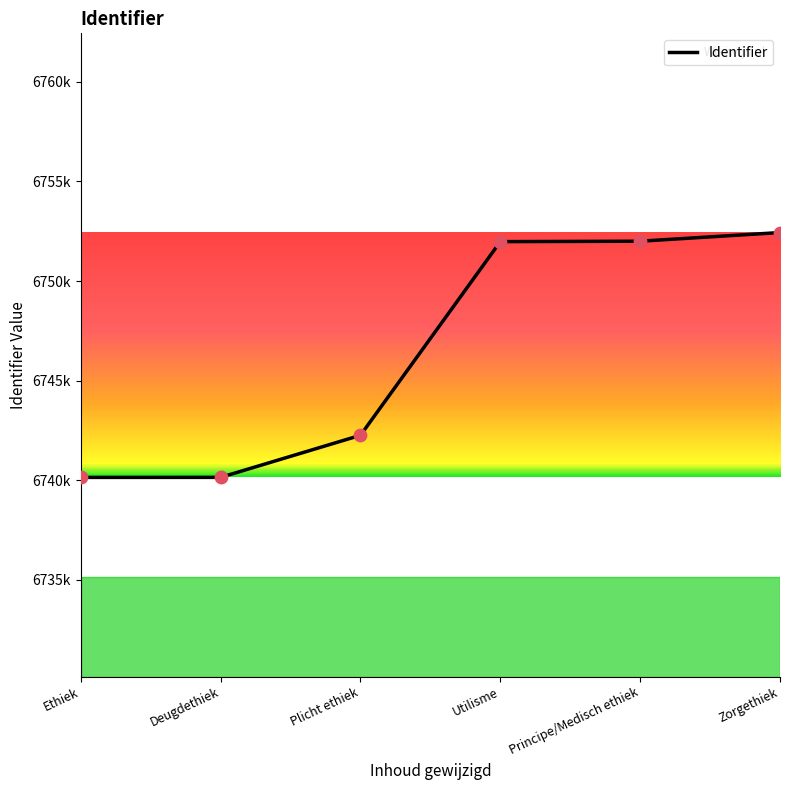

What is the change in value from Plicht ethiek to Utilisme?

+9722